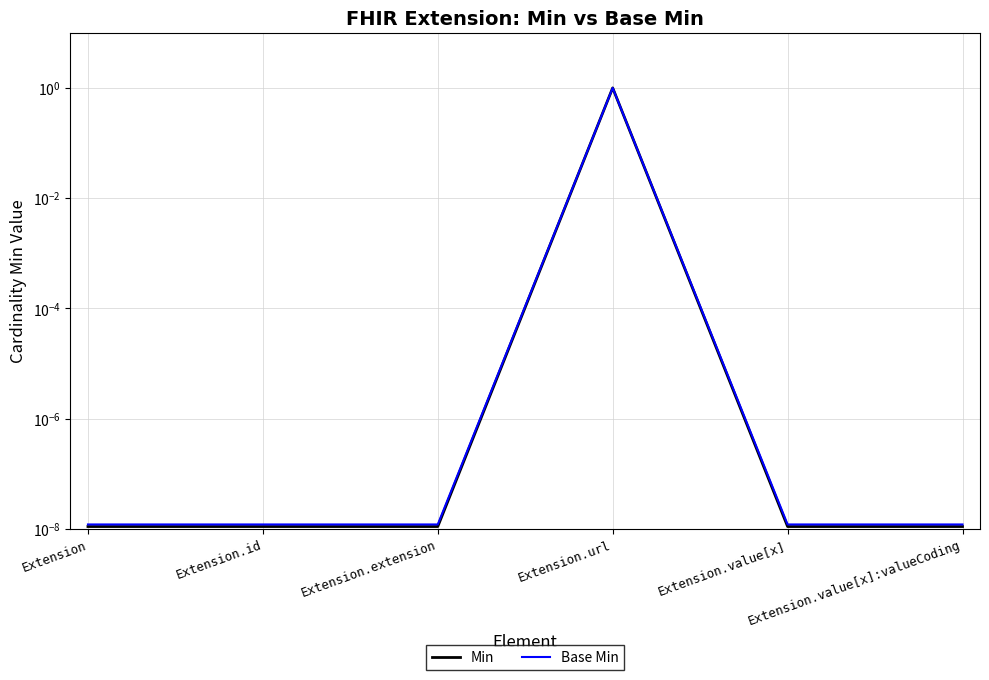

Which series changed the most between Extension.url and Extension.value[x]?

Min